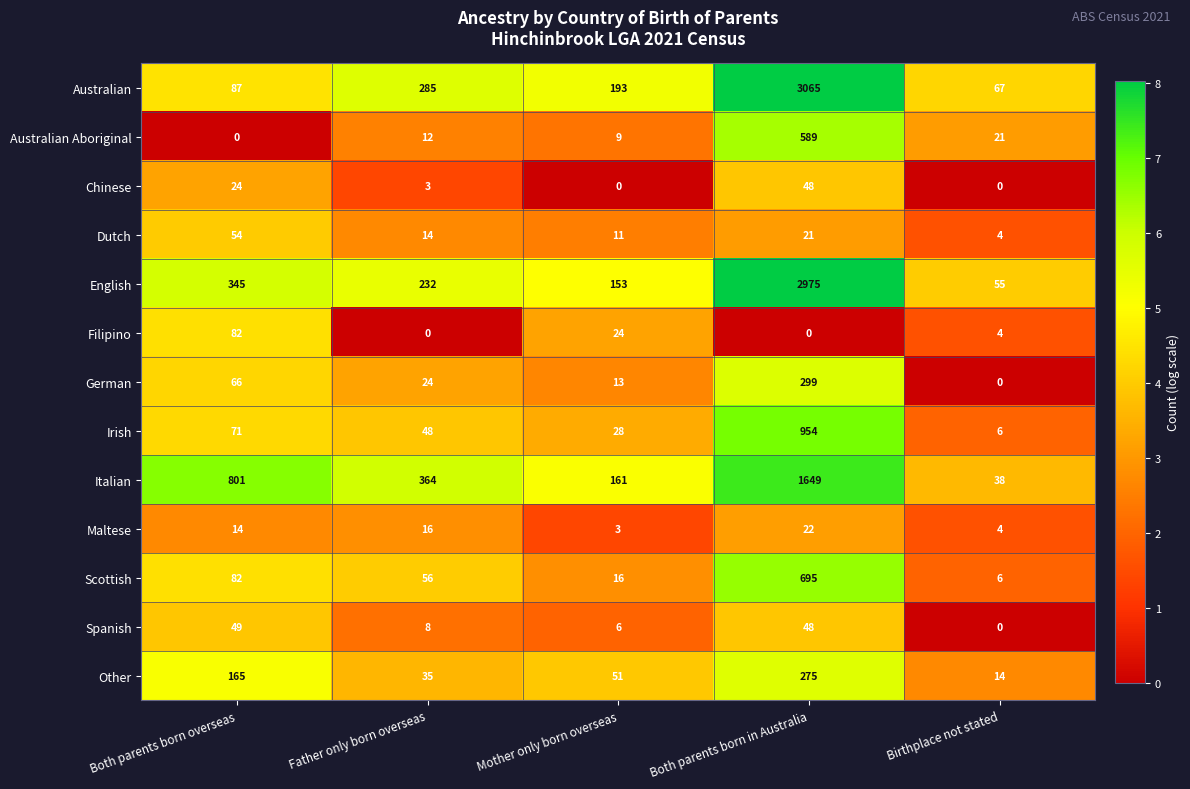

Is it true that Maltese equals 14 at Both parents born overseas?

True